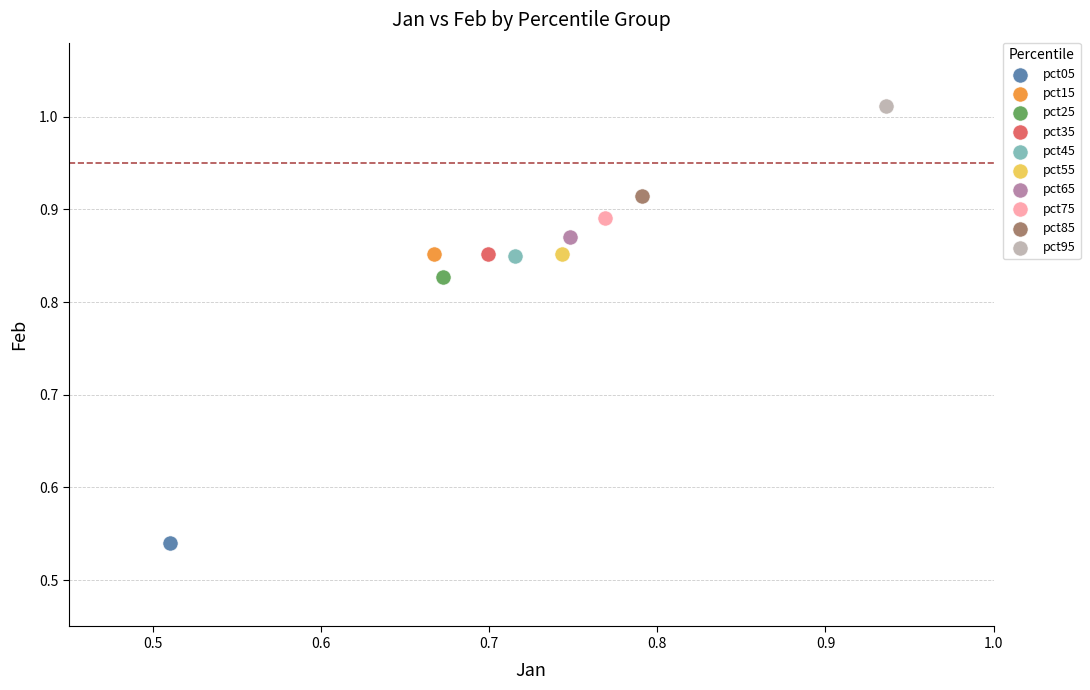

What are all the series names shown in the legend?

pct05, pct15, pct25, pct35, pct45, pct55, pct65, pct75, pct85, pct95